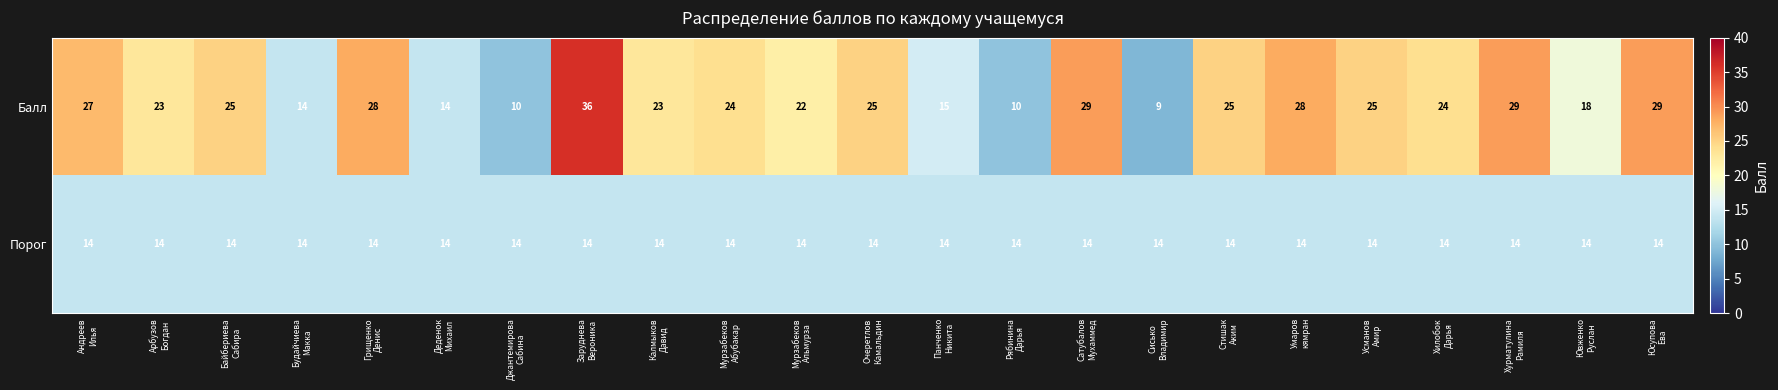

List the series in order of their peak value, highest first.

Балл, Порог